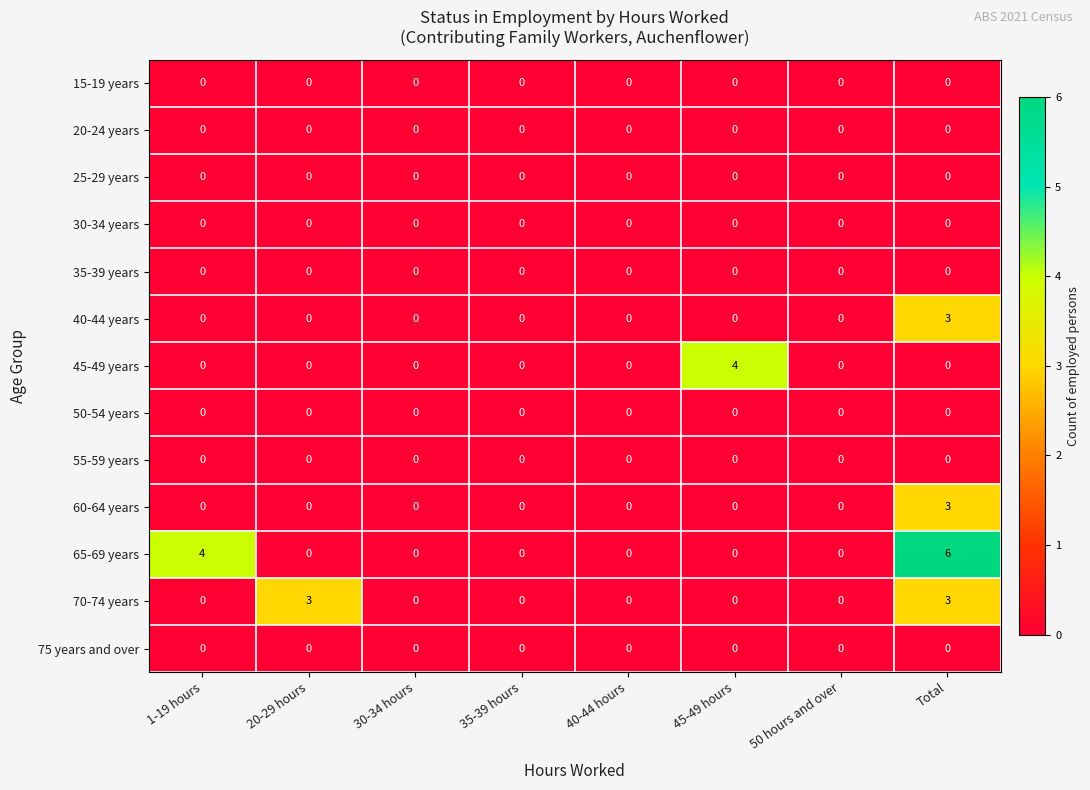

What is the total value across all series at Total?

15